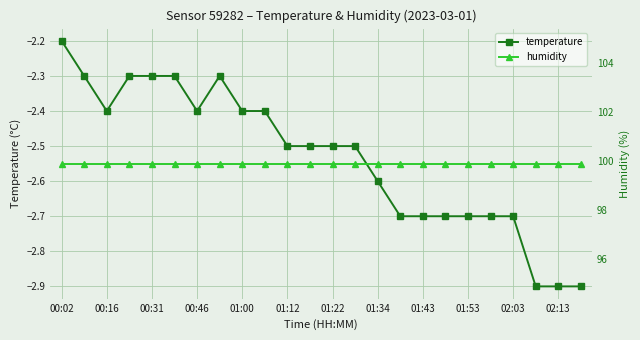

What is the sum of all humidity values?

2397.6